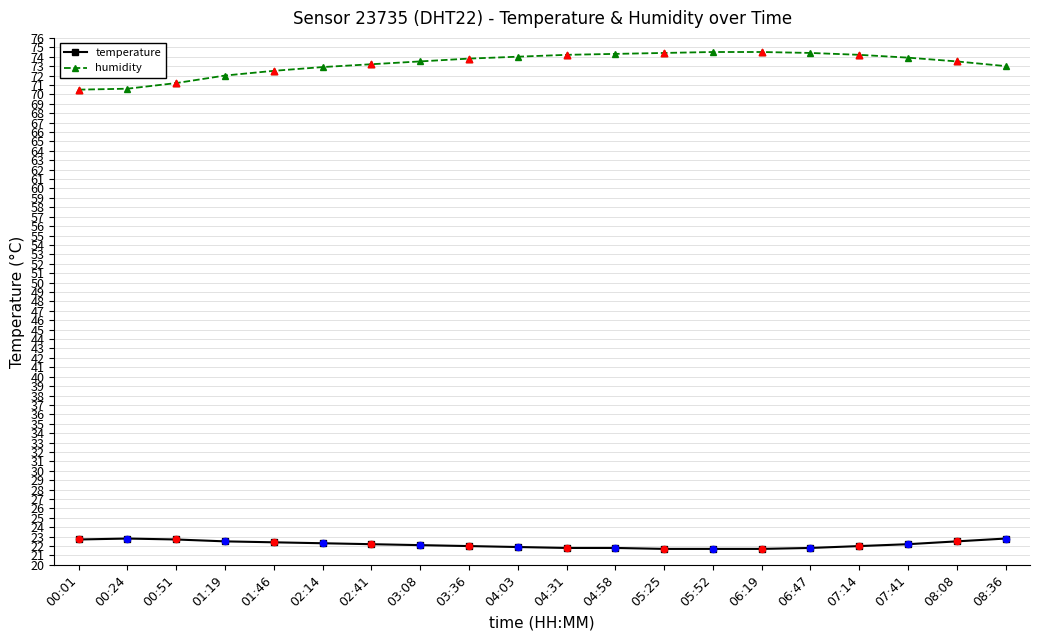

What is the spread (max minus min) of values at 08:36?

50.2